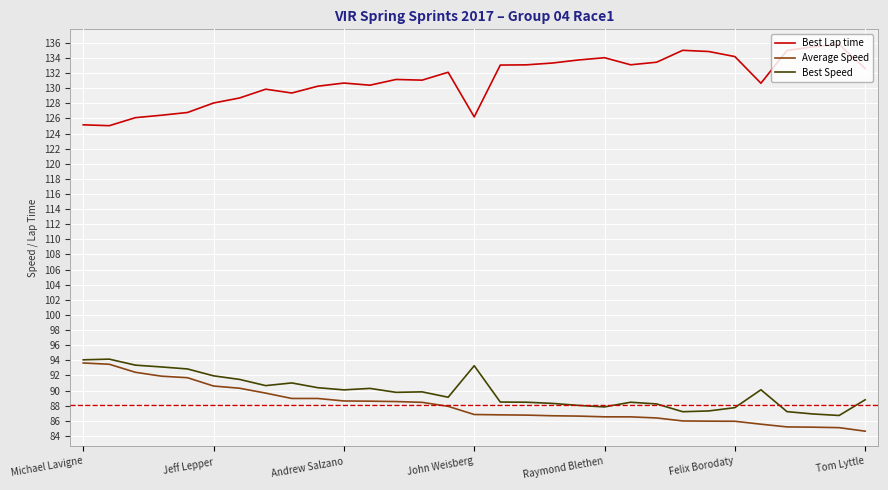

What is the highest value of the Average Speed series?

93.6